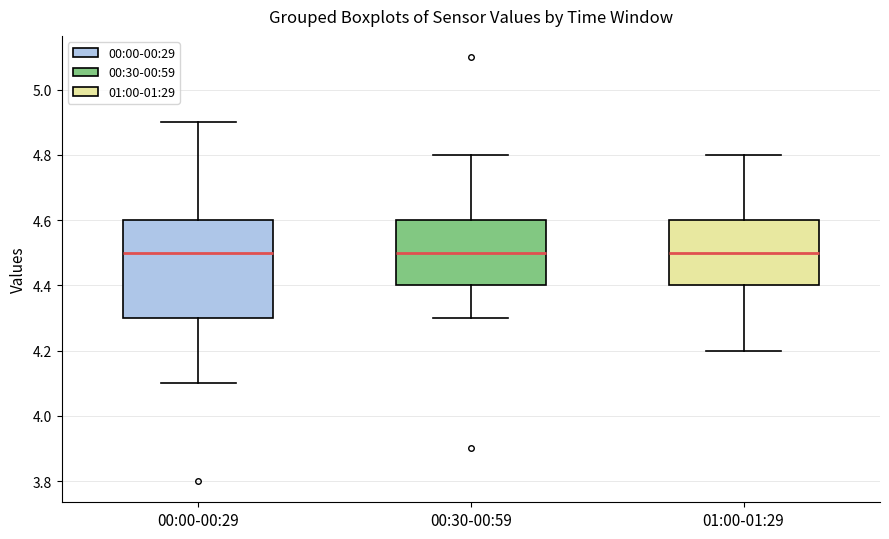

Where does the median line of the box for 00:30-00:59 sit on the y-axis? The values are not printed on the chart, so give them approximately, as read against the axis.

4.5